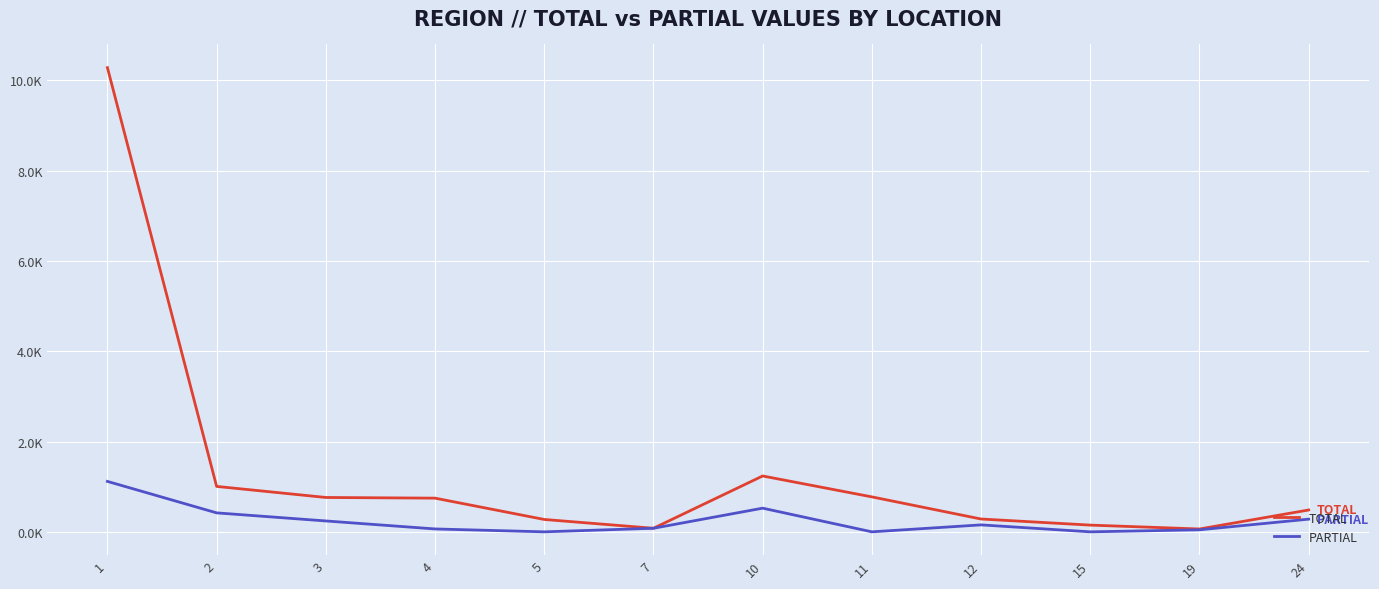

List the labels in order of PARTIAL value, largest first.

1, 10, 2, 24, 3, 12, 7, 4, 19, 5, 11, 15